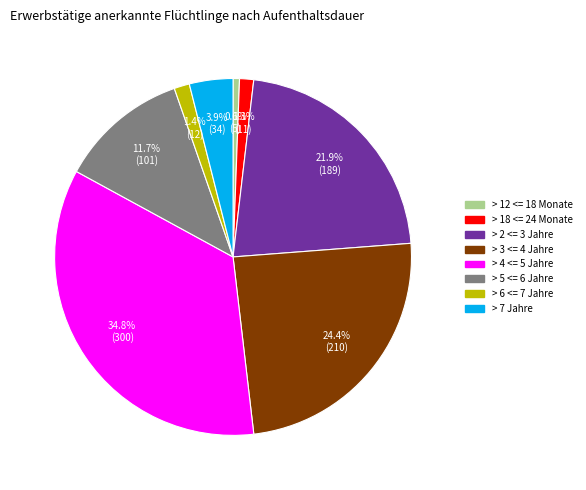

Count the number of slices in the pie.

8